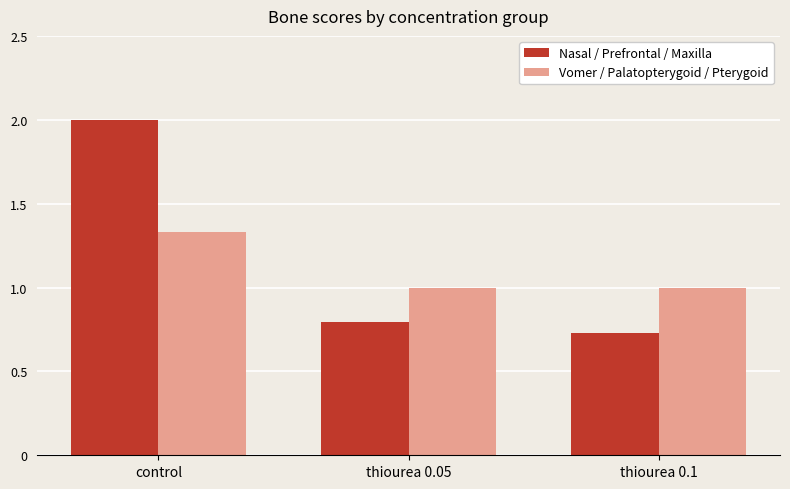

What is the sum of all Vomer / Palatopterygoid / Pterygoid values?

3.3